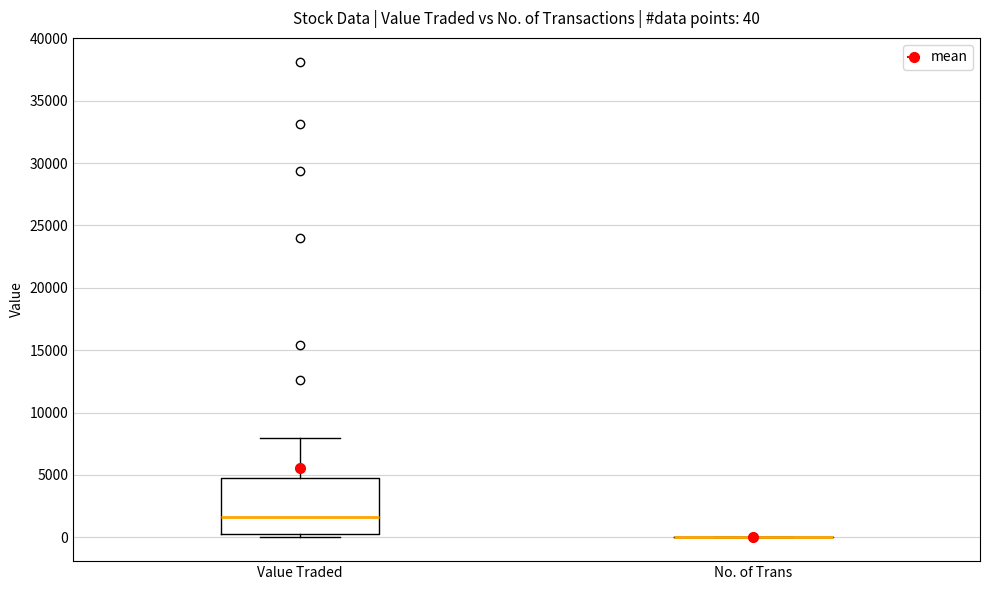

Comparing the boxes themselves (not the whiskers), which one is the tallest?

Value Traded